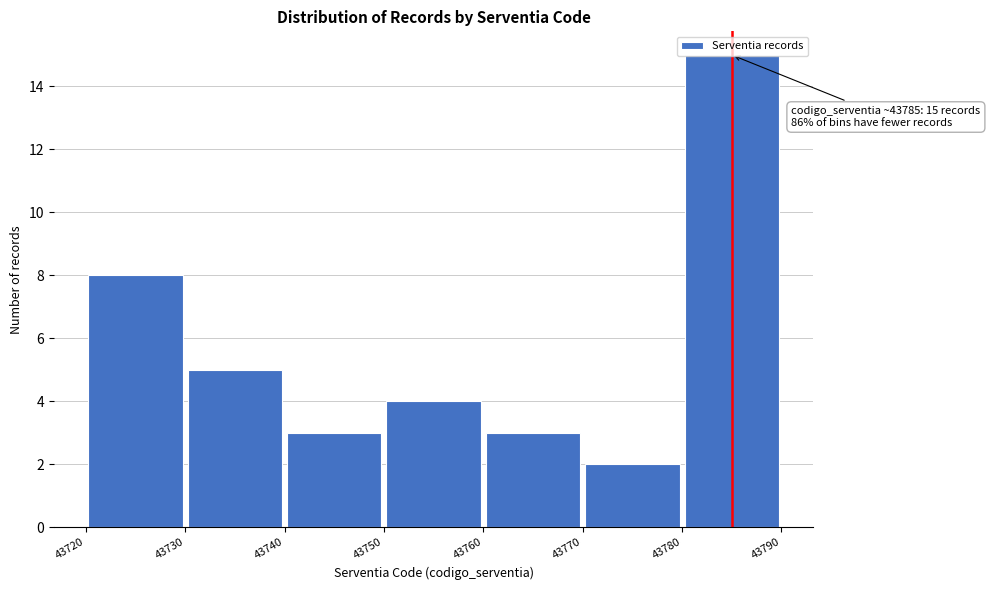

Which range on the x-axis has the tallest bar?

43780 to 43790